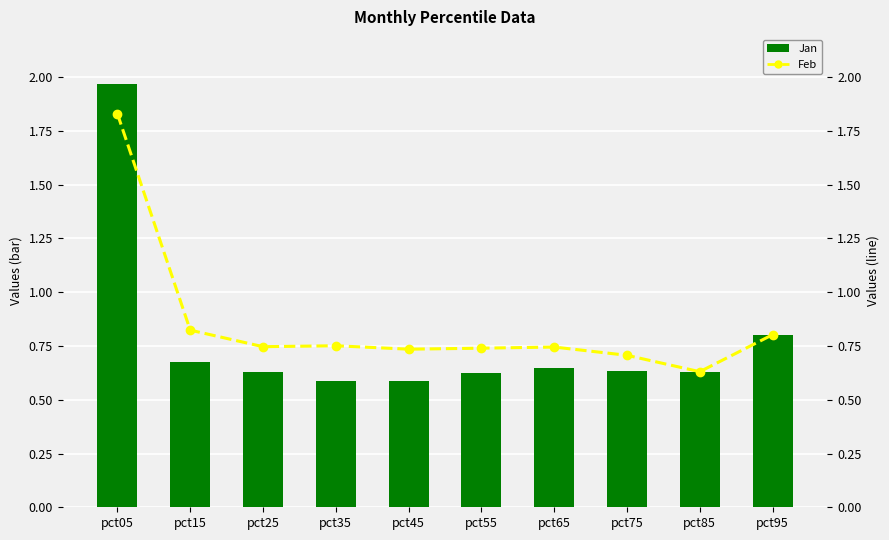

What is the lowest value of the Feb series?

0.6